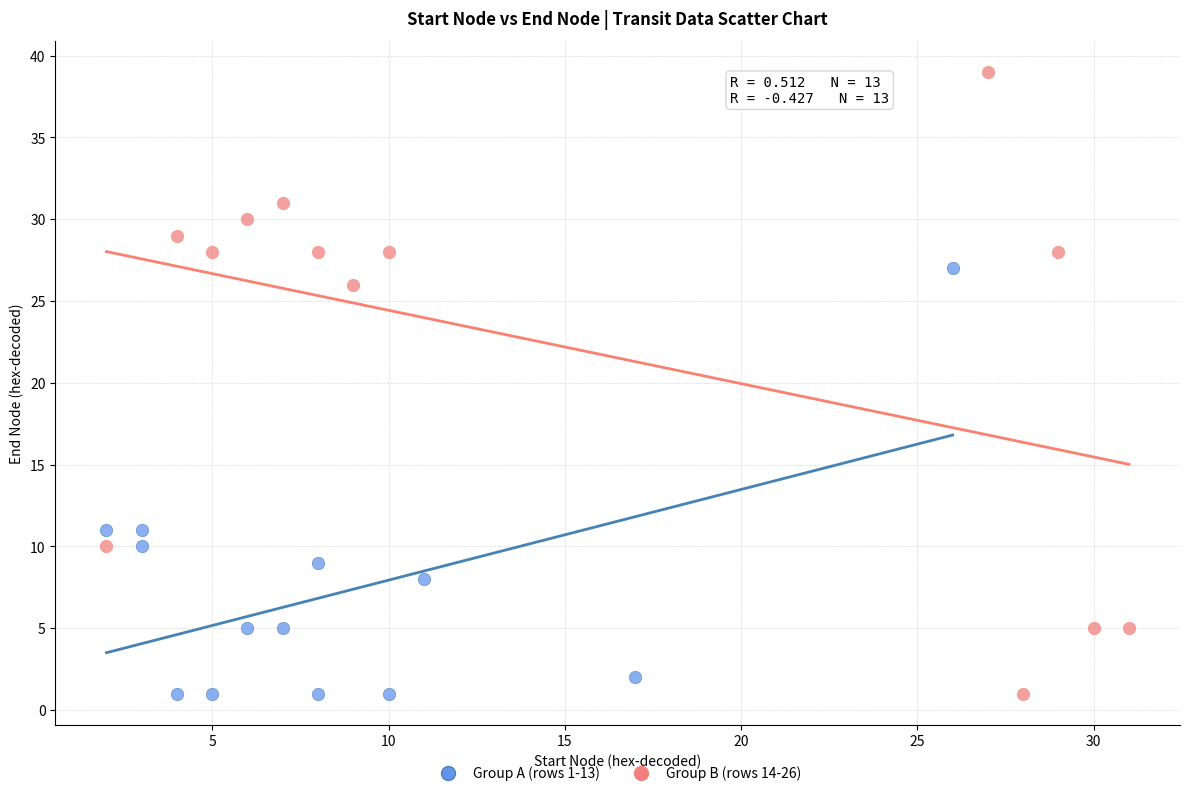

Which series has the largest Y range (max minus min)?

Group B (rows 14-26)